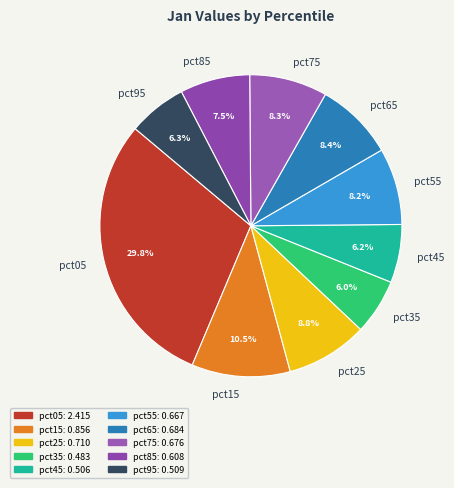

What portion of the pie excludes pct45?

93.8%